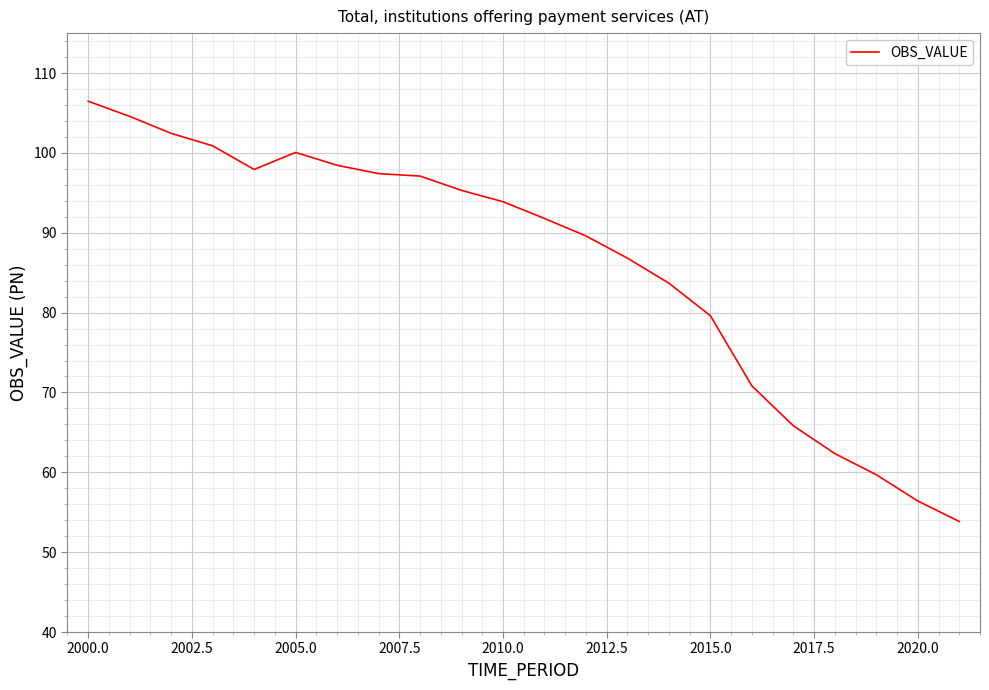

What is the greatest value displayed?

106.5